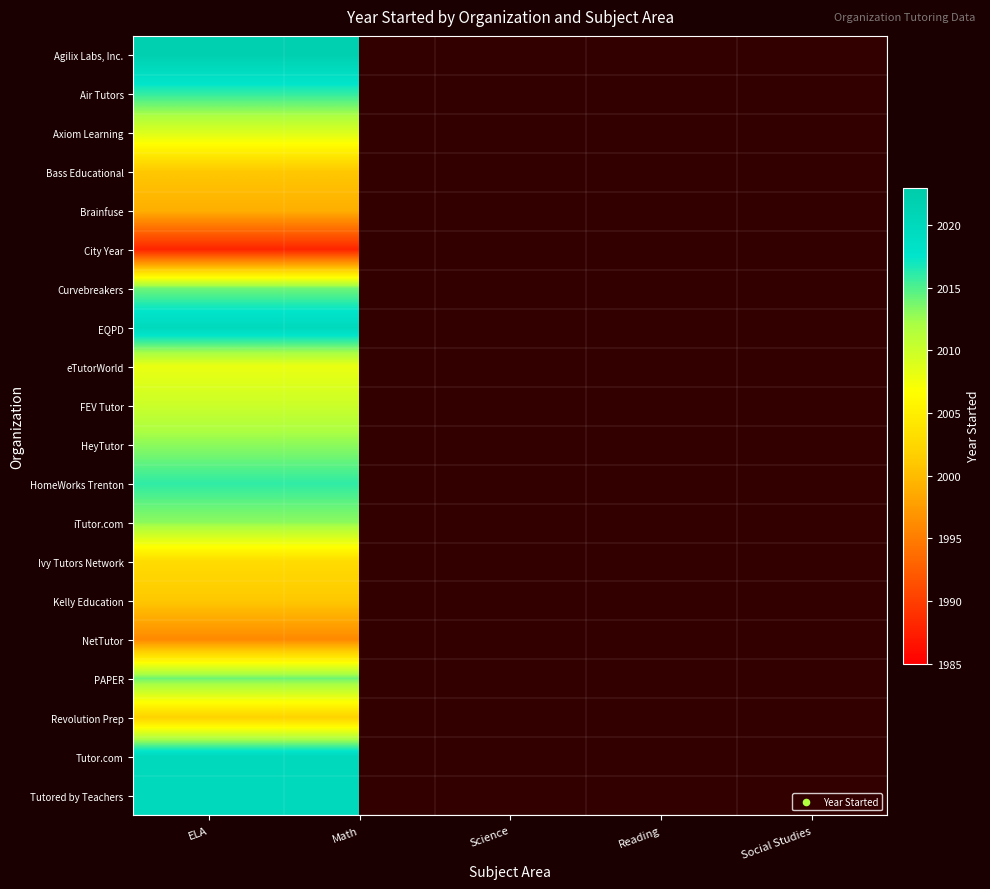

Rank the categories by Axiom Learning value from highest to lowest.

ELA, Math, Science, Reading, Social Studies